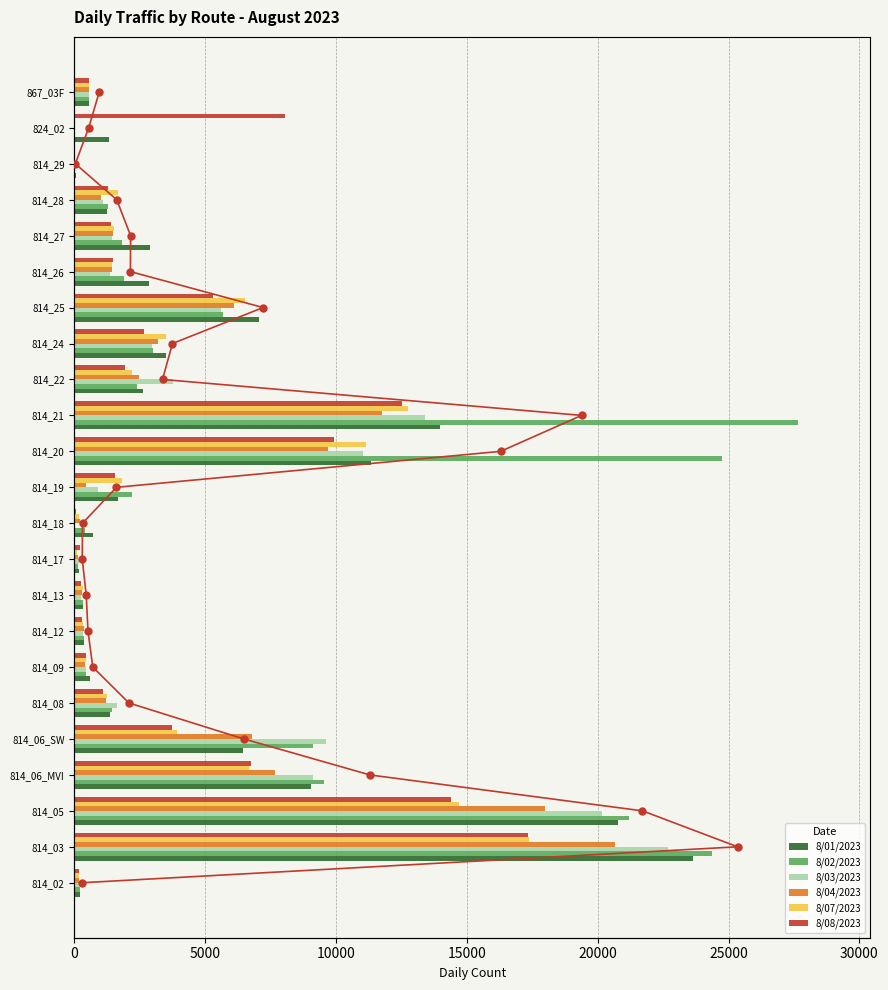

Which series has the largest Y range (max minus min)?

8/02/2023